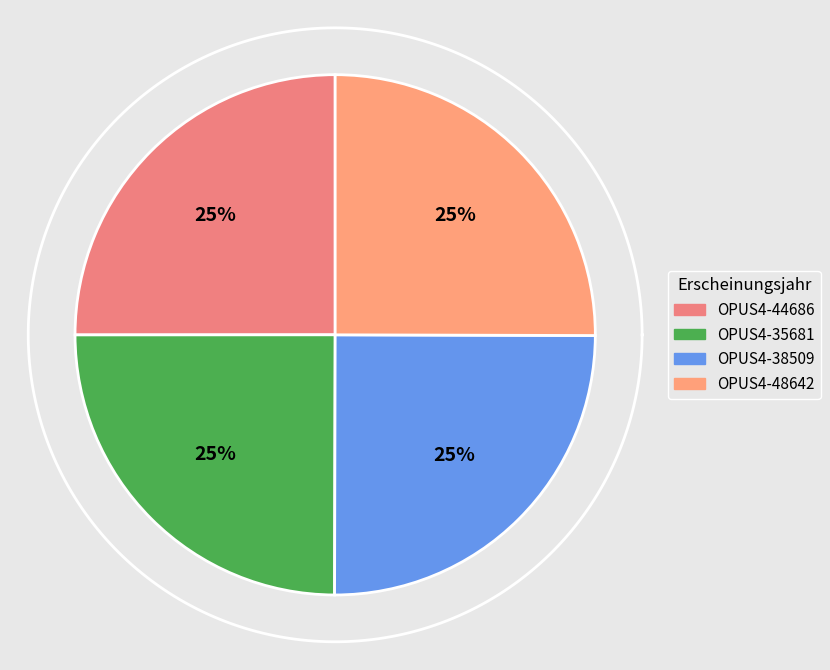

Rank the categories by value from highest to lowest.

OPUS4-48642, OPUS4-44686, OPUS4-38509, OPUS4-35681